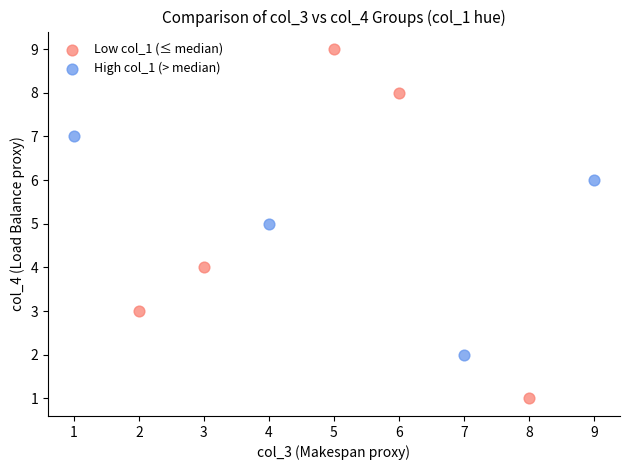

Which series reaches the maximum Y coordinate?

Low col_1 (≤ median)